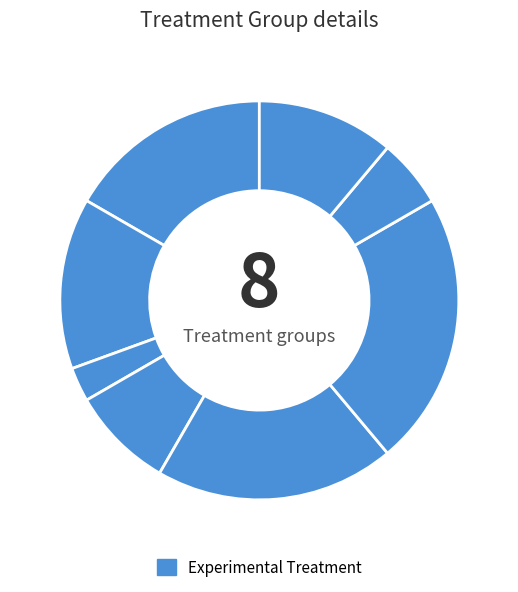

Count the number of slices in the pie.

8